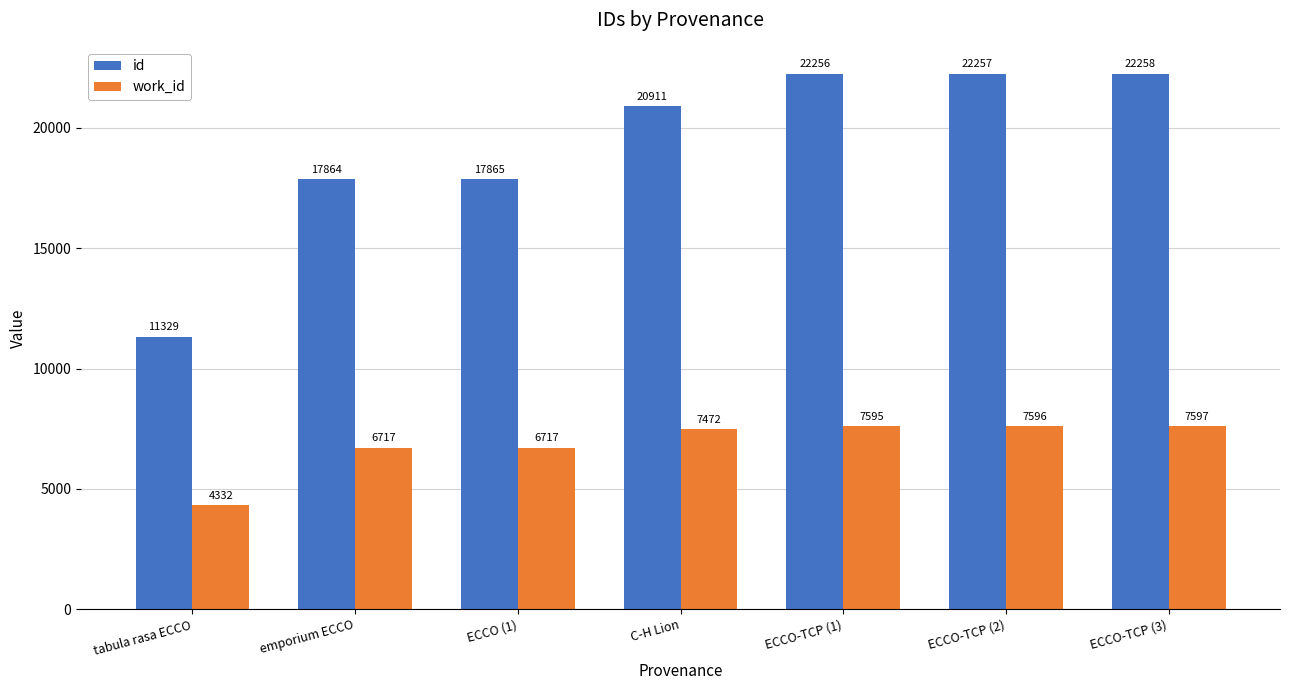

What is the label of the 2nd bar from the right?

ECCO-TCP (2)